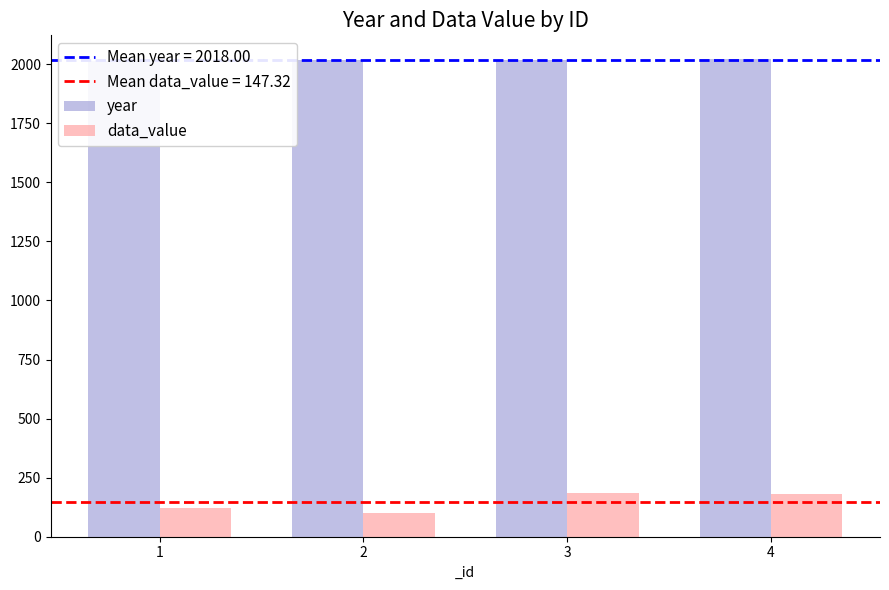

True or false: year has a value of 2021.0 at 4.

True